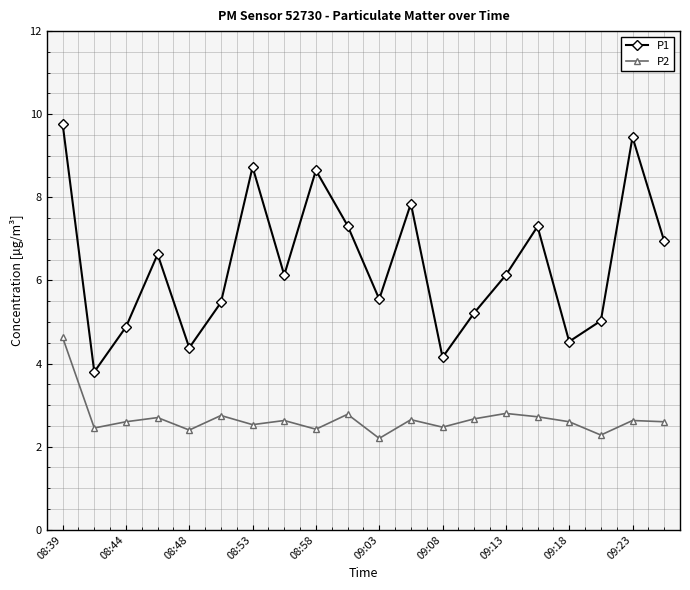

Rank the series by their maximum value, from highest to lowest.

P1, P2